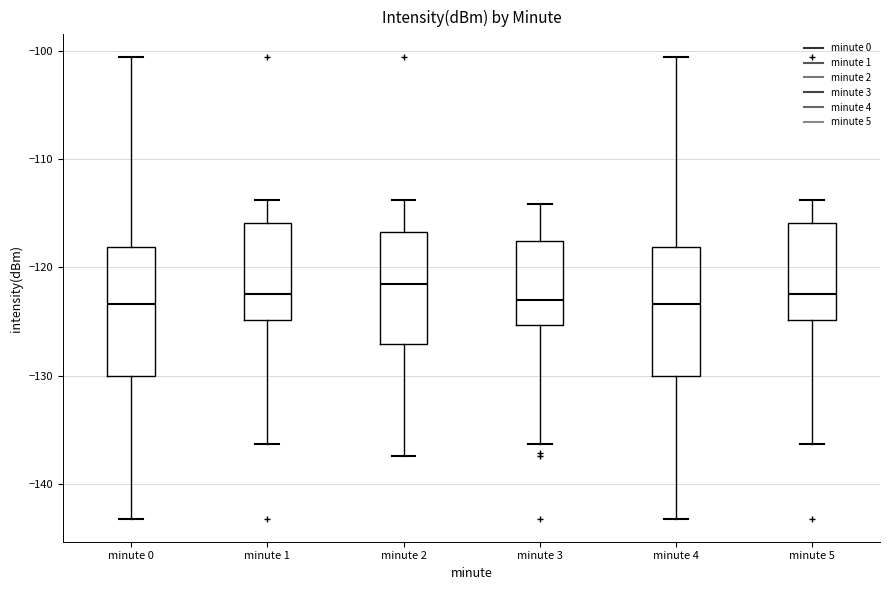

Where is the lower edge of the box for minute 3 on the y-axis? The values are not printed on the chart, so give them approximately, as read against the axis.

-125